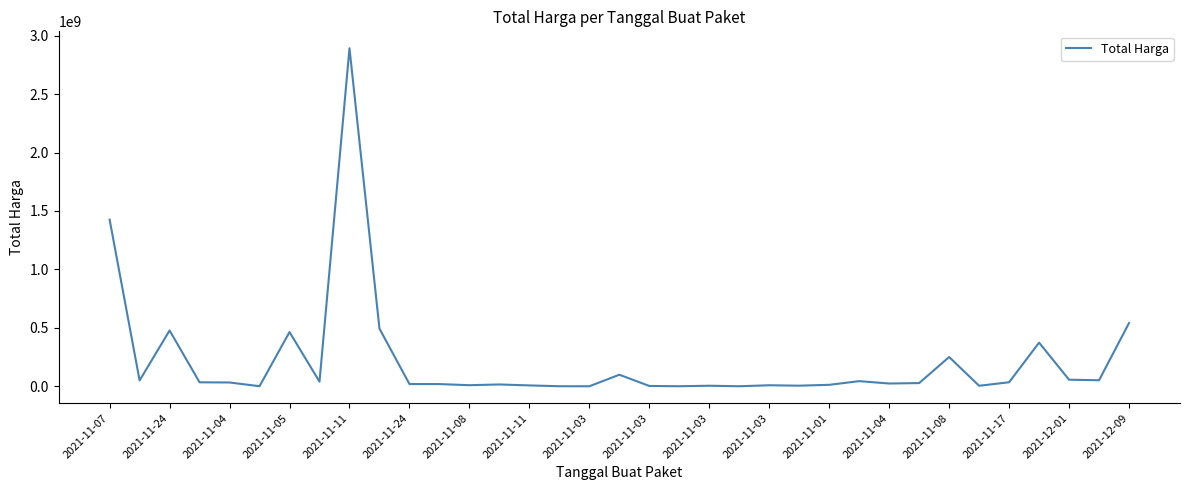

How many lines are shown in the chart?

1